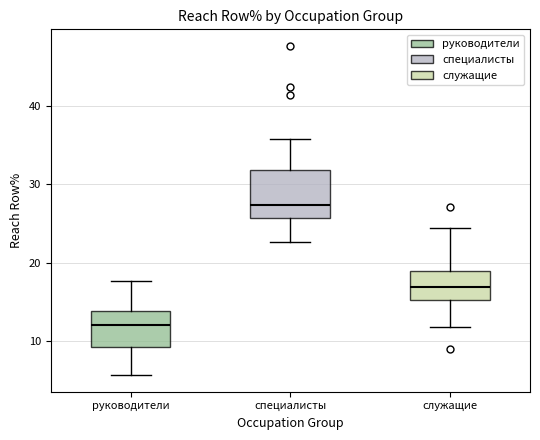

Which box has the highest median line?

специалисты